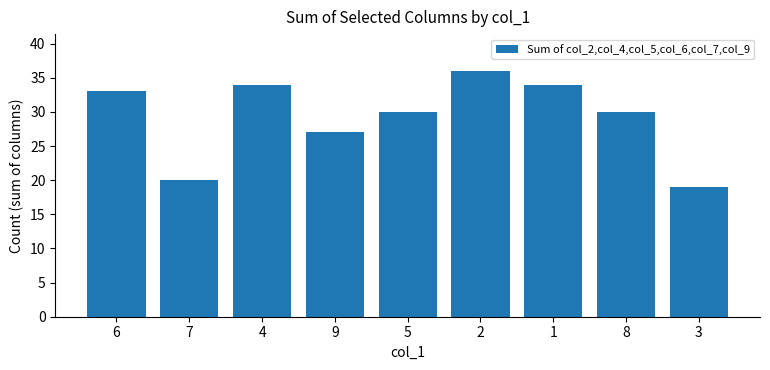

At which category does the chart reach its peak across all series?

2